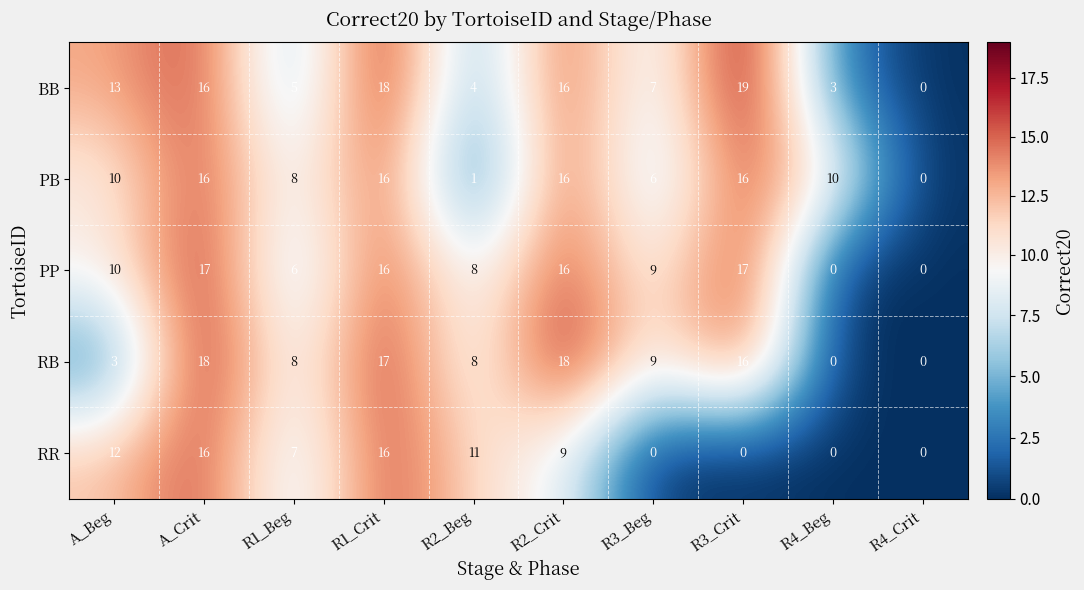

What is the difference between the maximum and minimum values in the RR series?

16